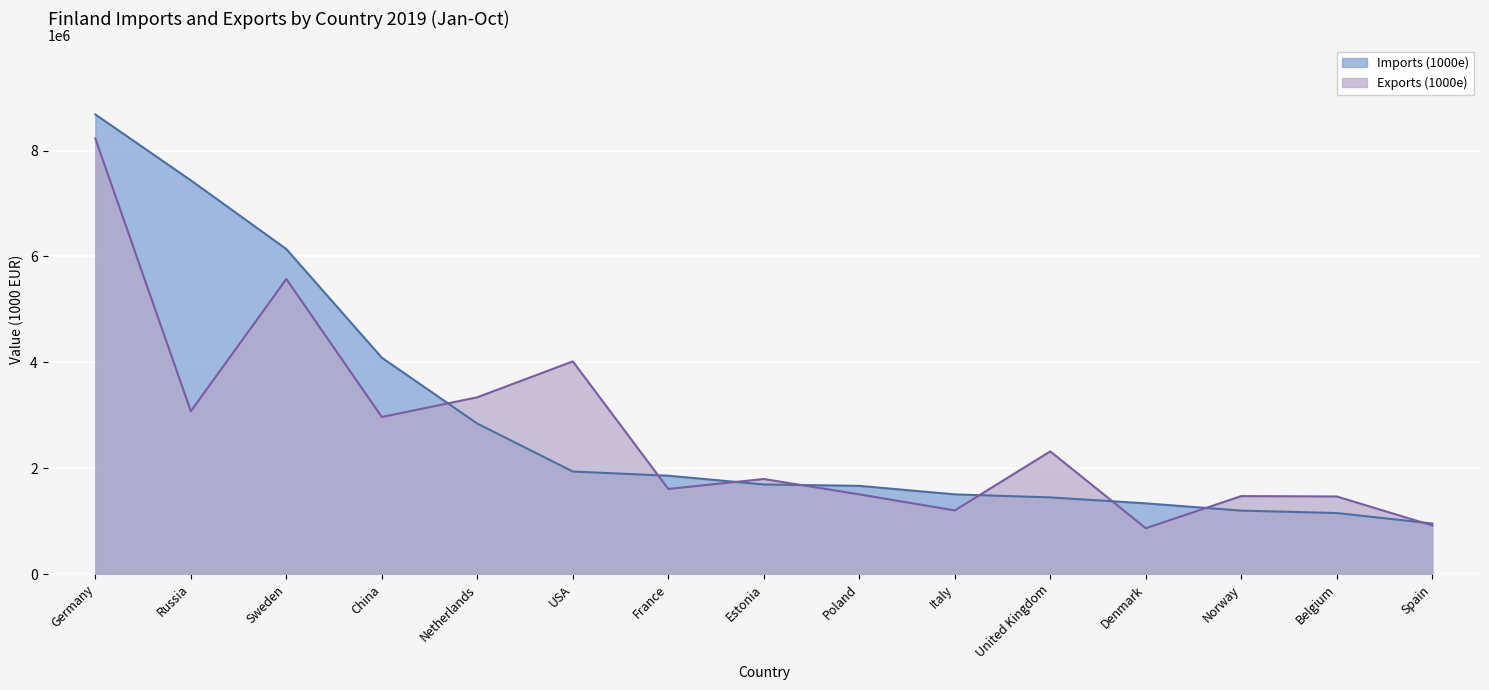

Rank the categories by Imports (1000e) value from lowest to highest.

Spain, Belgium, Norway, Denmark, United Kingdom, Italy, Poland, Estonia, France, USA, Netherlands, China, Sweden, Russia, Germany